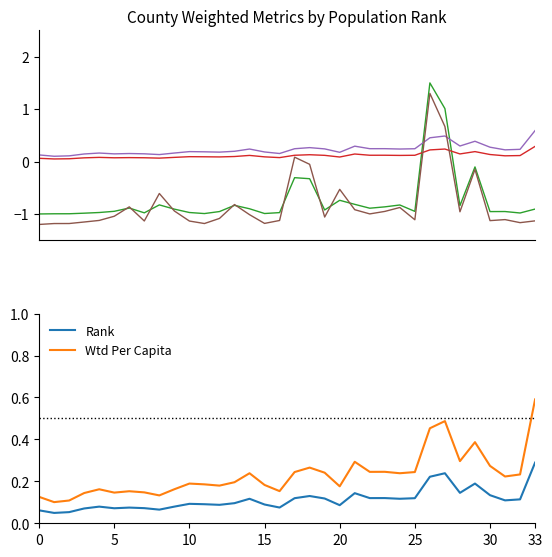

What is the maximum value shown in the chart?

1.5